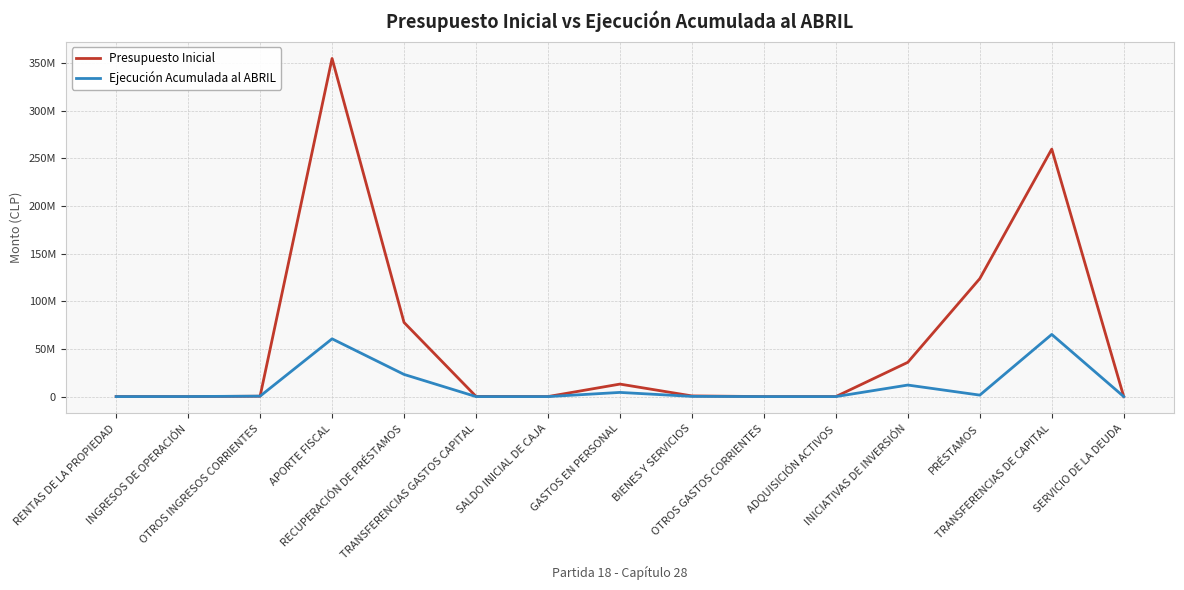

True or false: Presupuesto Inicial has more than 2 points higher than both neighbors.

True